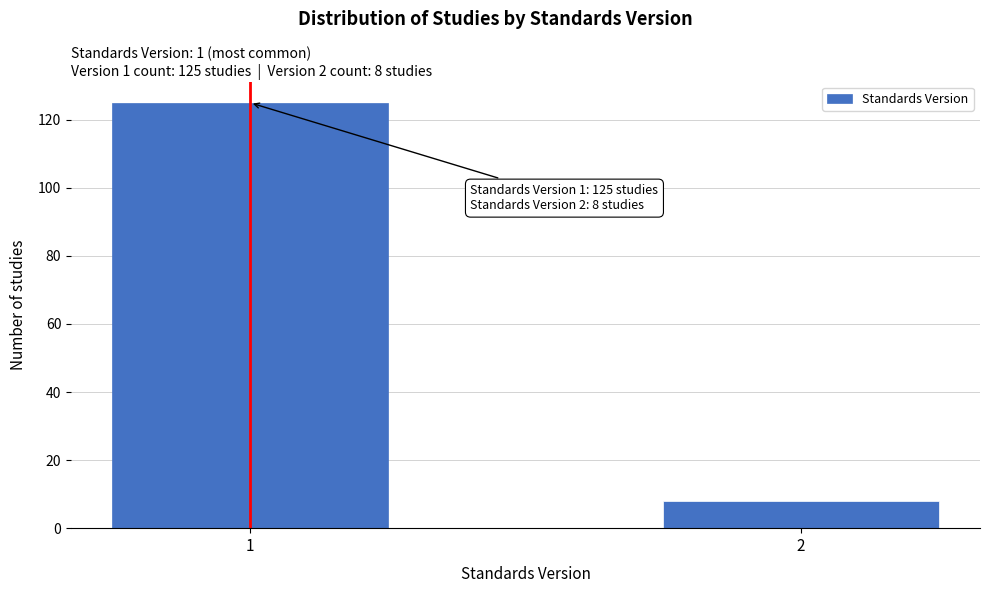

Reading left to right, extract all data points from this chart.

125	8